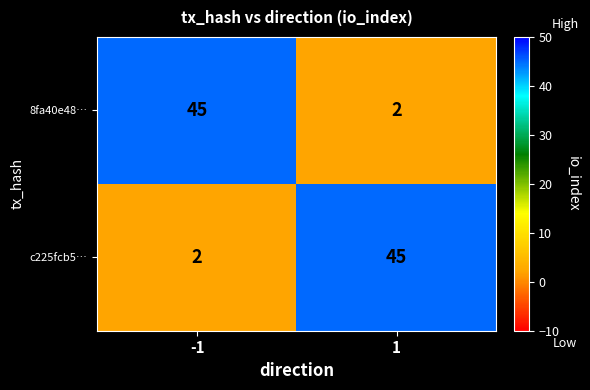

Reading right to left, what are all the values shown in this chart?

8fa40e48…: 2	45
c225fcb5…: 45	2